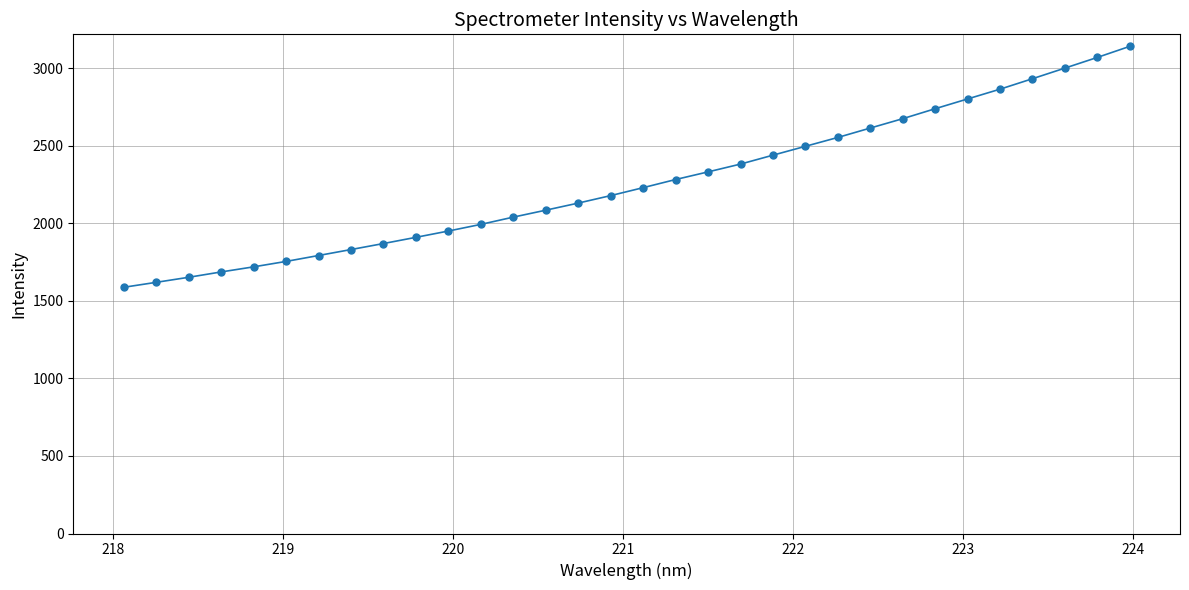

What is the minimum value shown in the chart?

1586.9